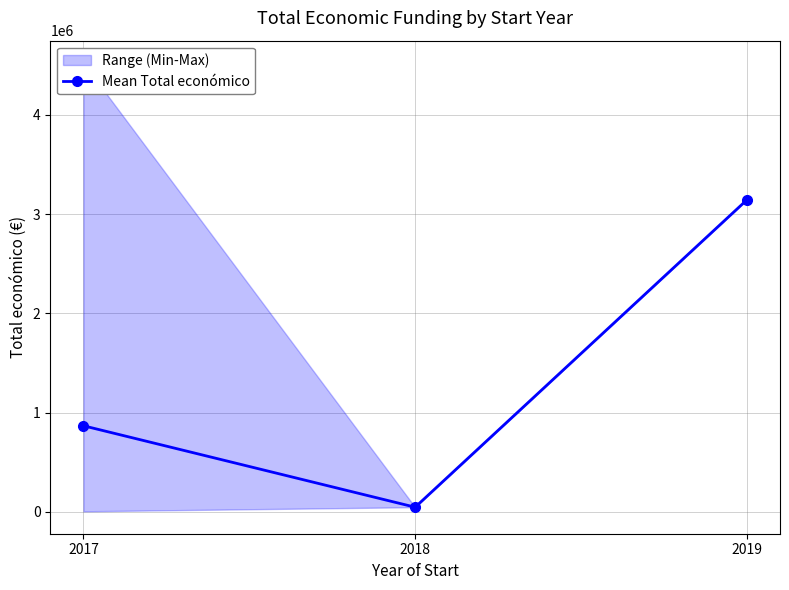

At which label is the value closest to 1594193?

2017